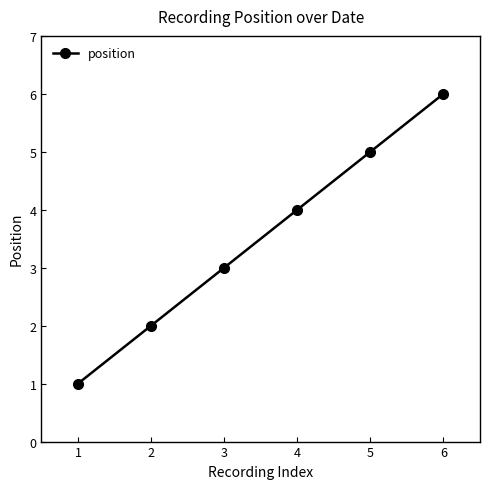

At which label is the value closest to 3?

3